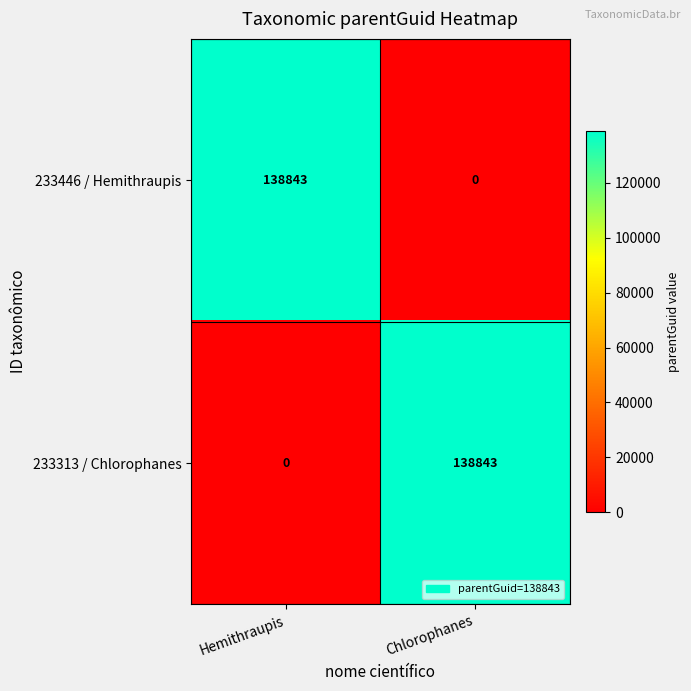

What is the difference between the highest and lowest values at Hemithraupis?

138843